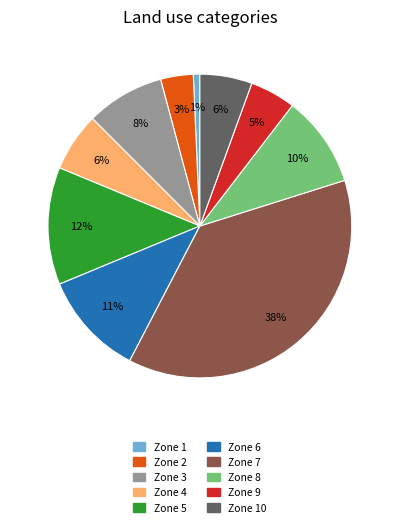

Between Zone 1 and Zone 9, which is larger?

Zone 9